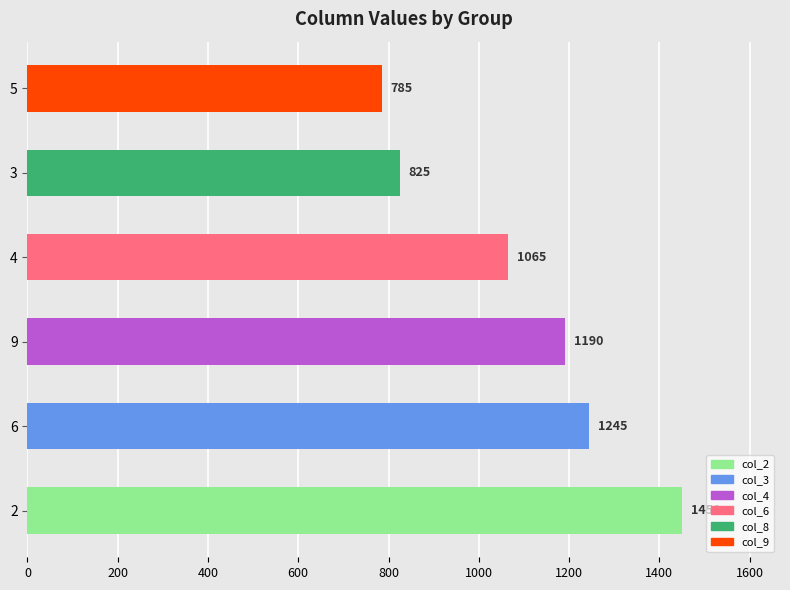

How many distinct data groups are displayed?

1